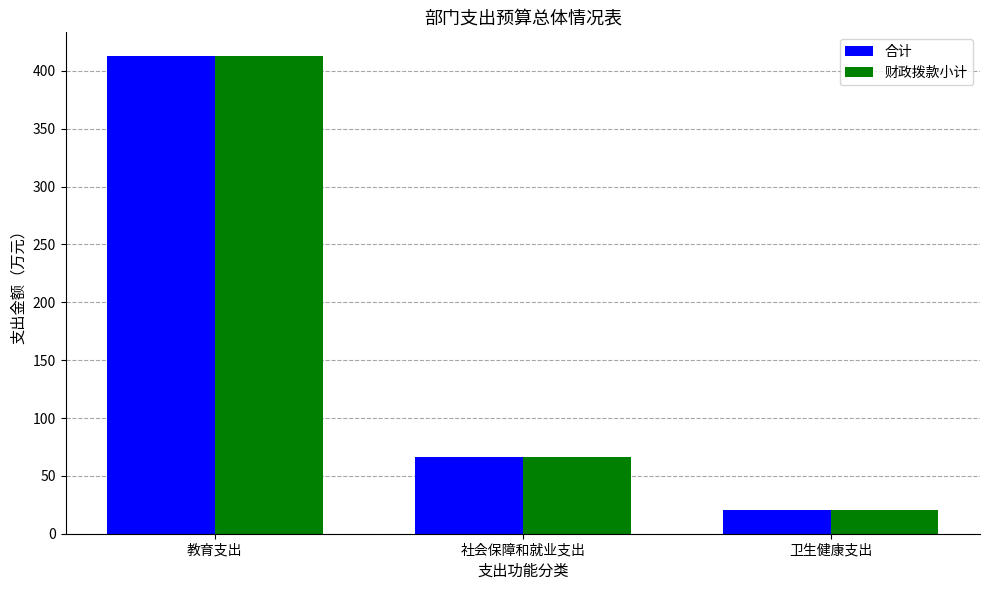

What is the label of the 3rd bar from the right?

教育支出